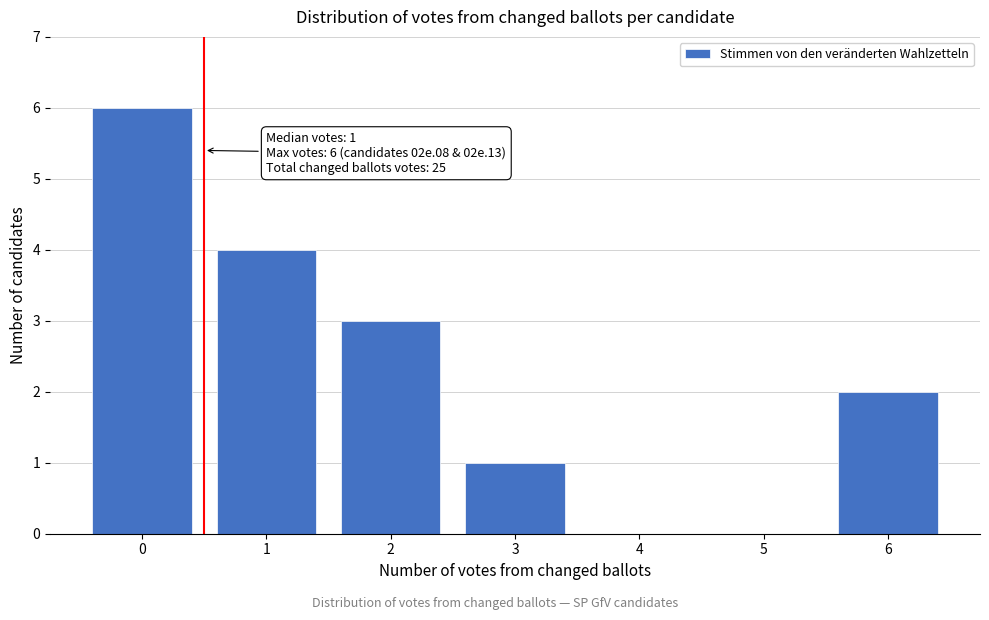

Reading right to left, list all the values displayed in this chart.

6=2	5=0	4=0	3=1	2=3	1=4	0=6